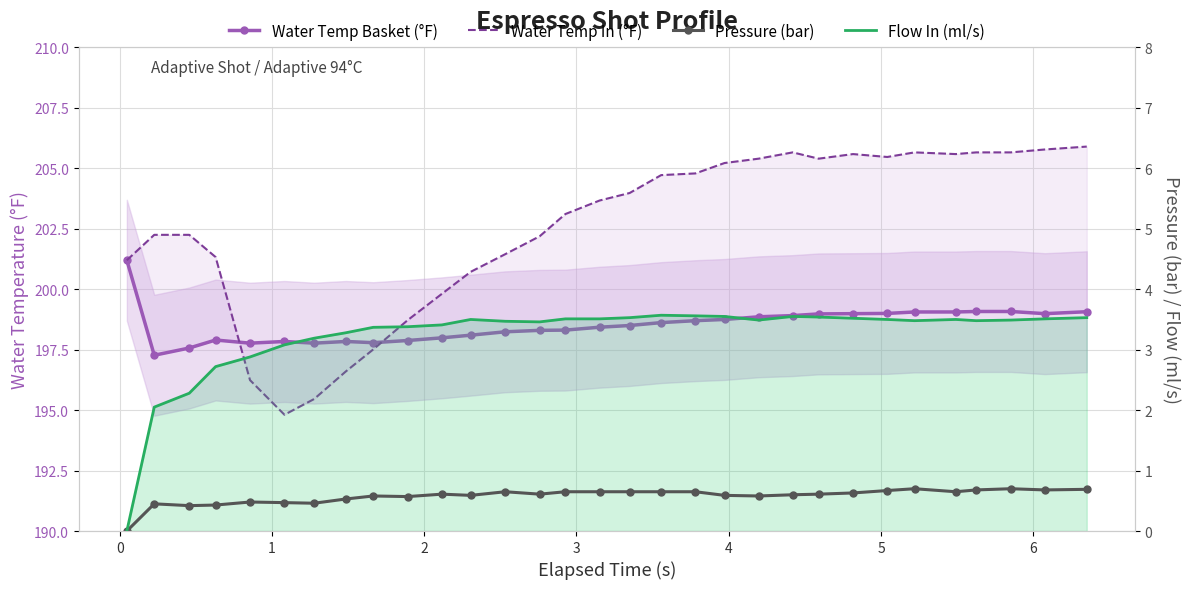

In Flow In (ml/s), how many points are lower than both neighbors (excluding endpoints)?

4